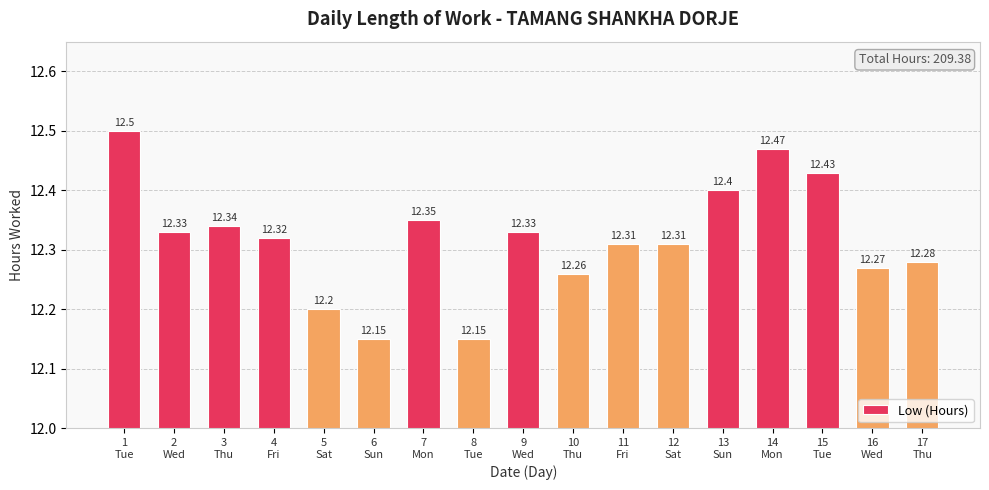

Which label corresponds to the largest value in the chart?

1
Tue